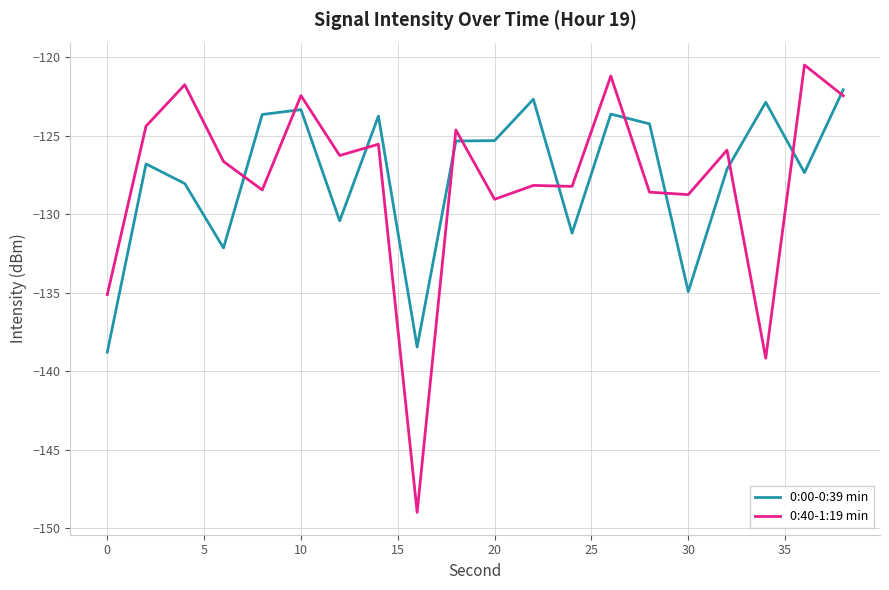

How many lines are shown in the chart?

2